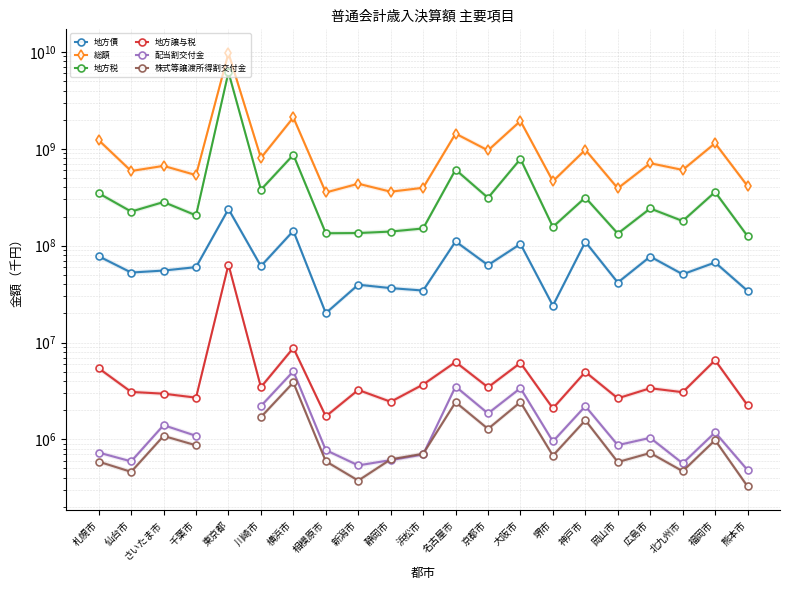

List the series in order of their peak value, lowest first.

株式等譲渡所得割交付金, 配当割交付金, 地方譲与税, 地方債, 地方税, 総額